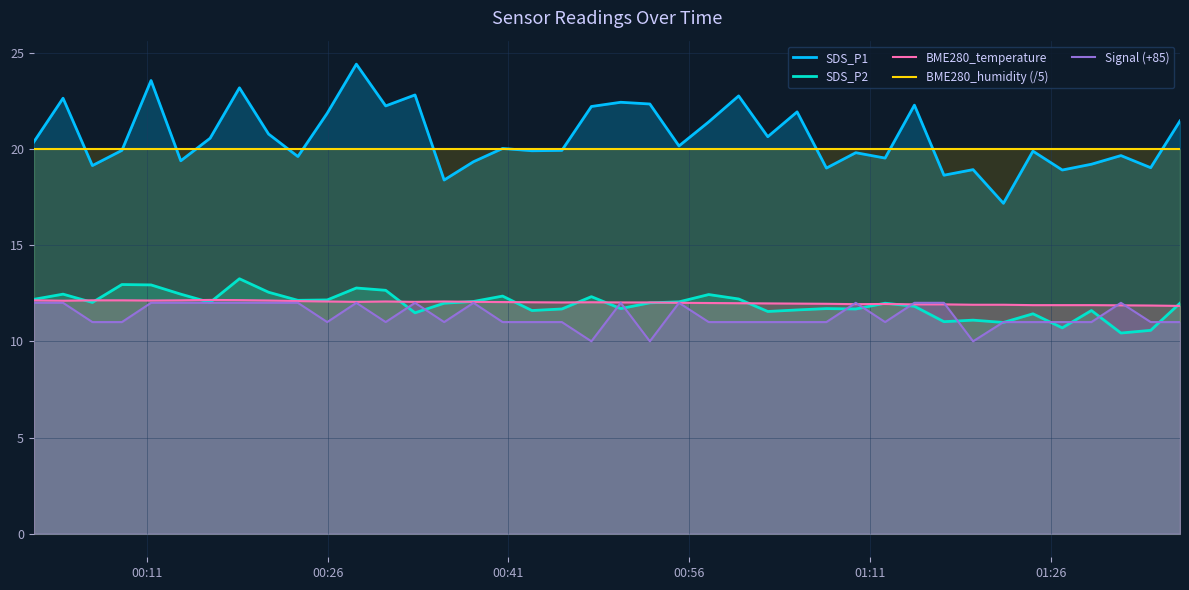

How many times do Signal (+85) and BME280_temperature cross each other?

6